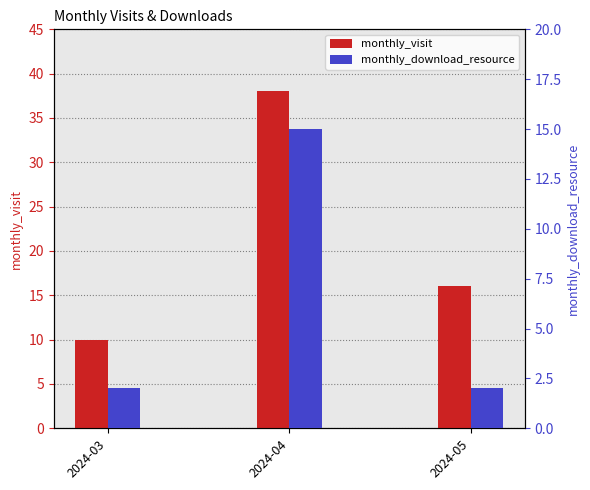

True or false: monthly_visit has a value of 38 at 2024-04.

True